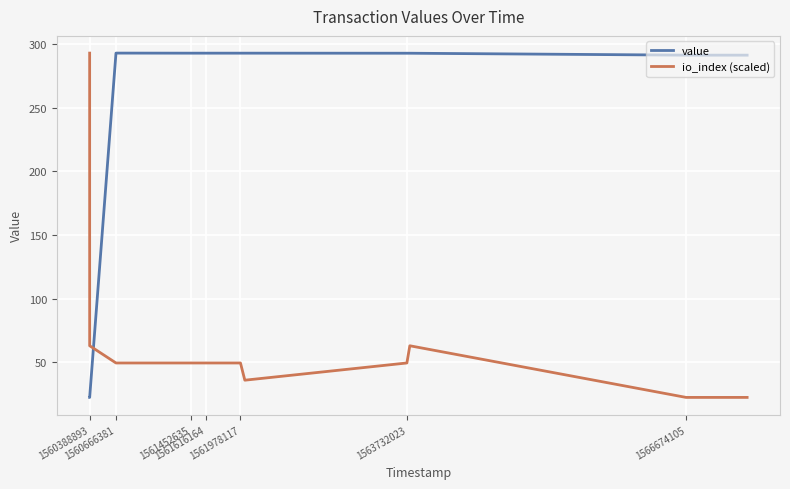

How many intersections are there between value and io_index (scaled)?

1